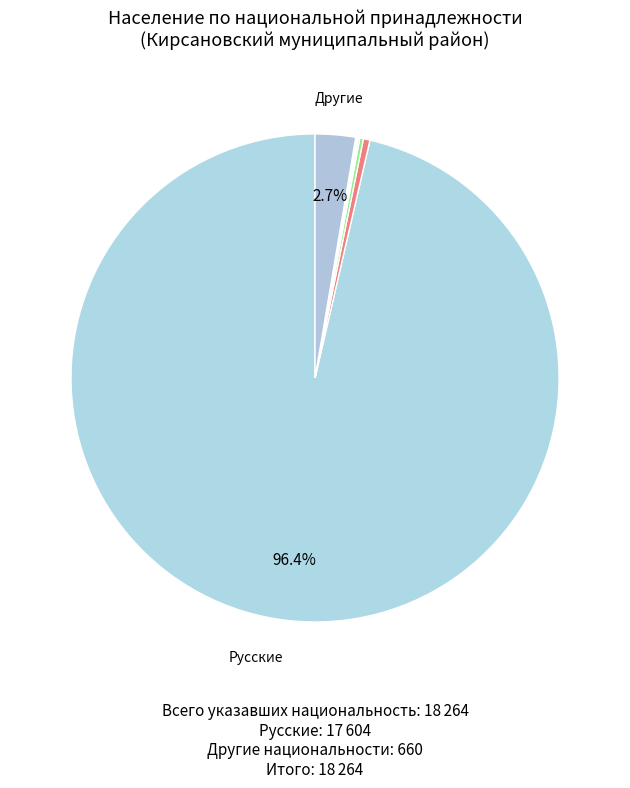

To the nearest percent, what is the difference between the largest and smallest slice percentages?

96%